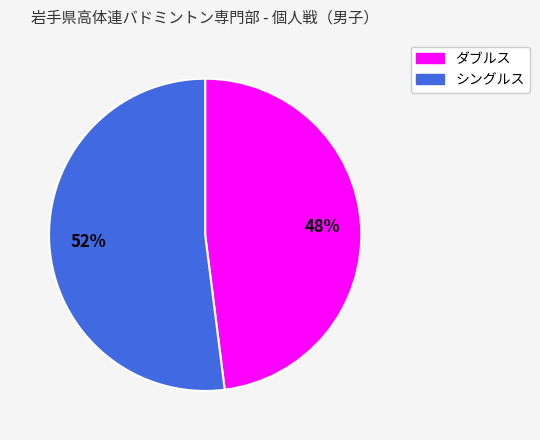

What is the ratio of the value at ダブルス to the value at シングルス?

0.9